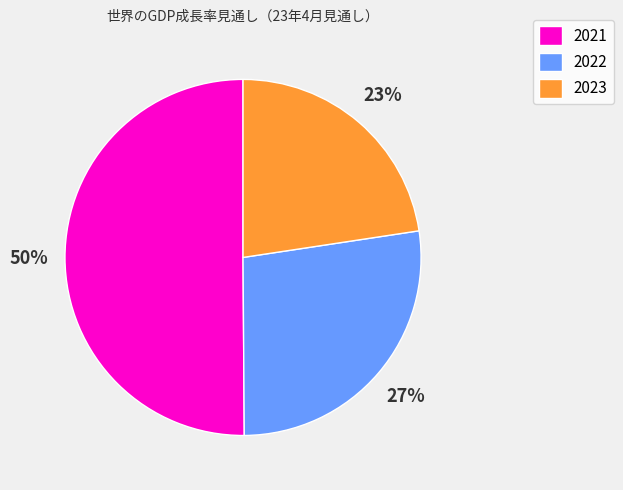

What is the smallest slice in the pie chart?

2023